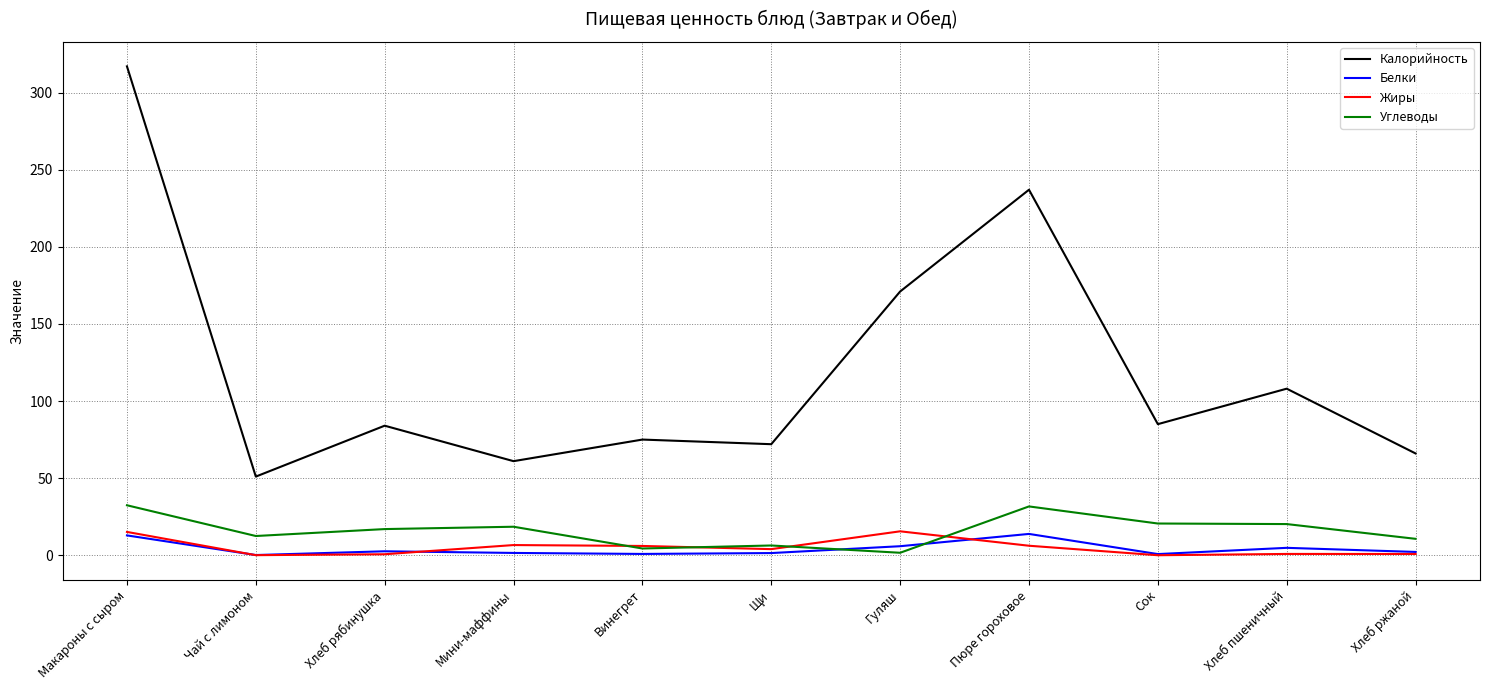

What is the highest value of the Белки series?

13.8